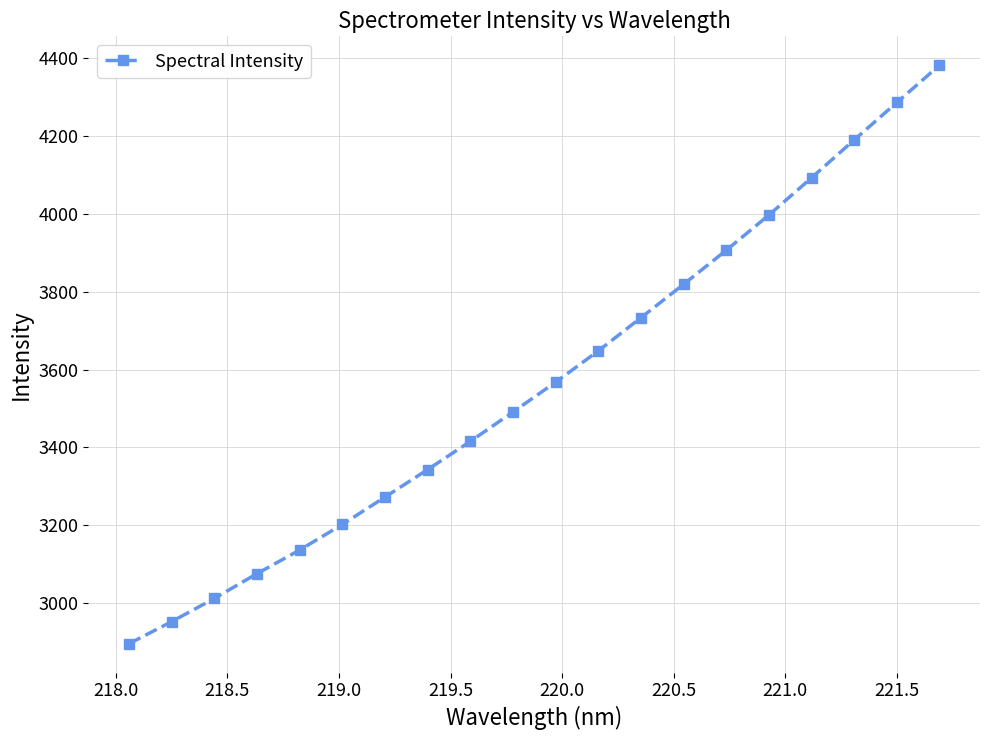

Reading left to right, extract all data points from this chart.

2895.9	2952.5	3012.1	3075.8	3136.4	3202.2	3272.5	3343.2	3415.5	3491.0	3567.7	3648.0	3733.2	3819.1	3906.4	3996.9	4092.6	4189.8	4285.9	4381.4